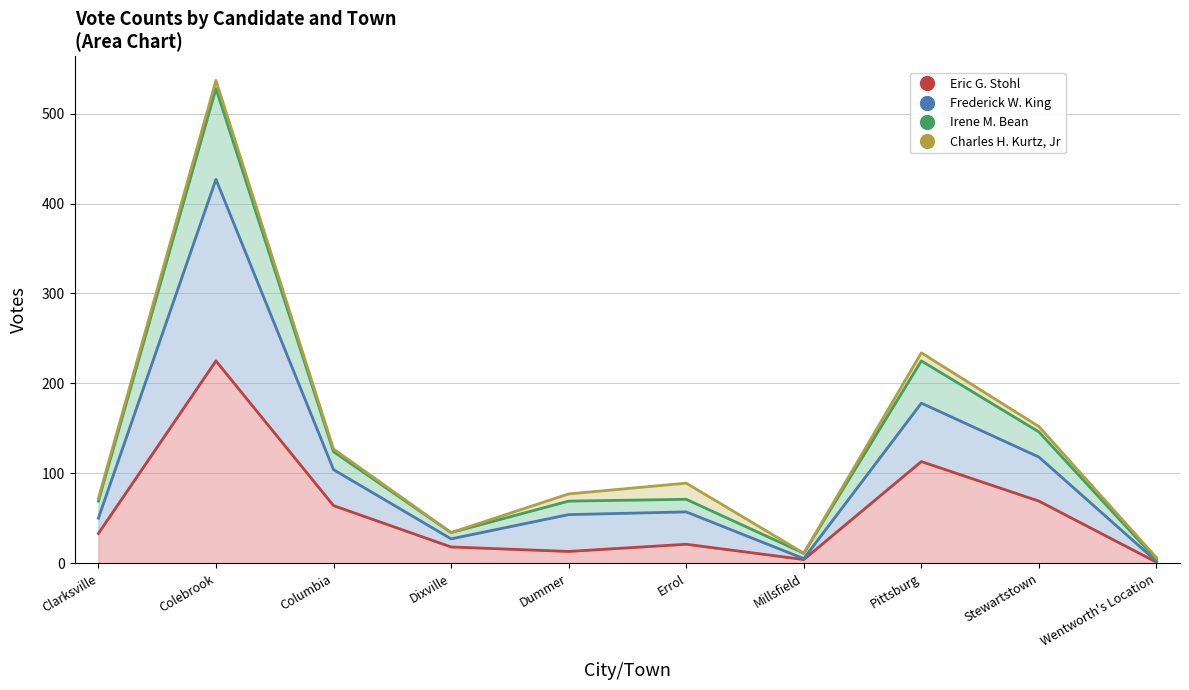

What is the value of the Irene M. Bean point at the 6th from the left?

71